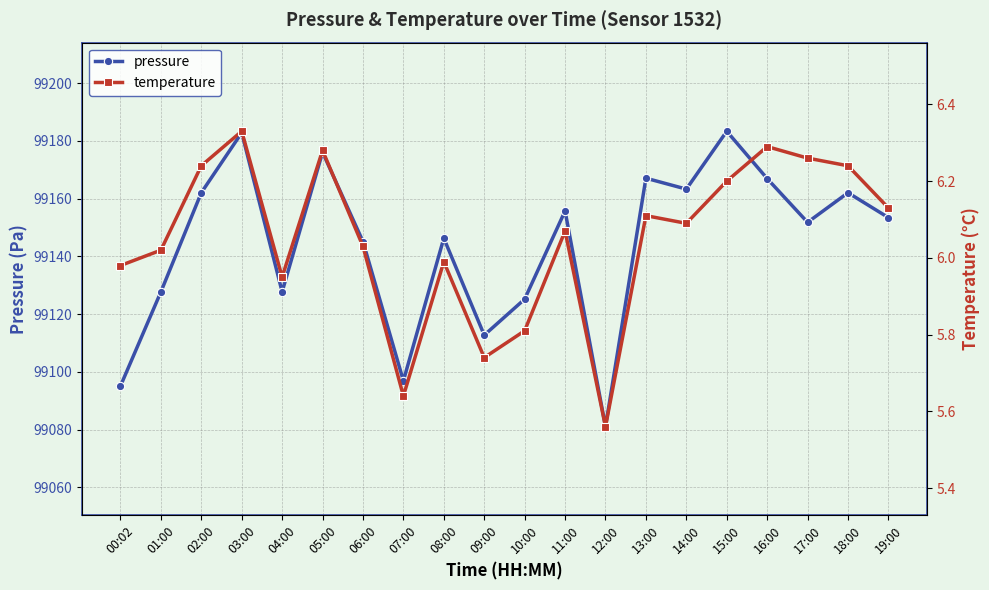

True or false: pressure has a value of 99162.0 at 18:00.

True